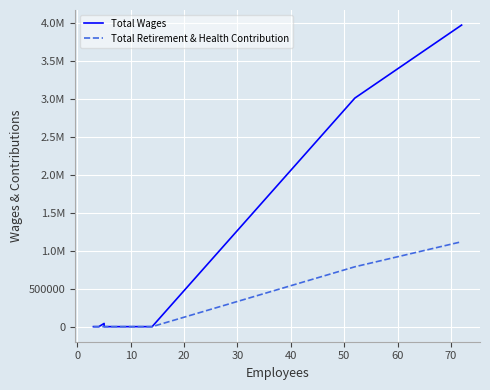

Rank the series by their average value, from highest to lowest.

Total Wages, Total Retirement & Health Contribution